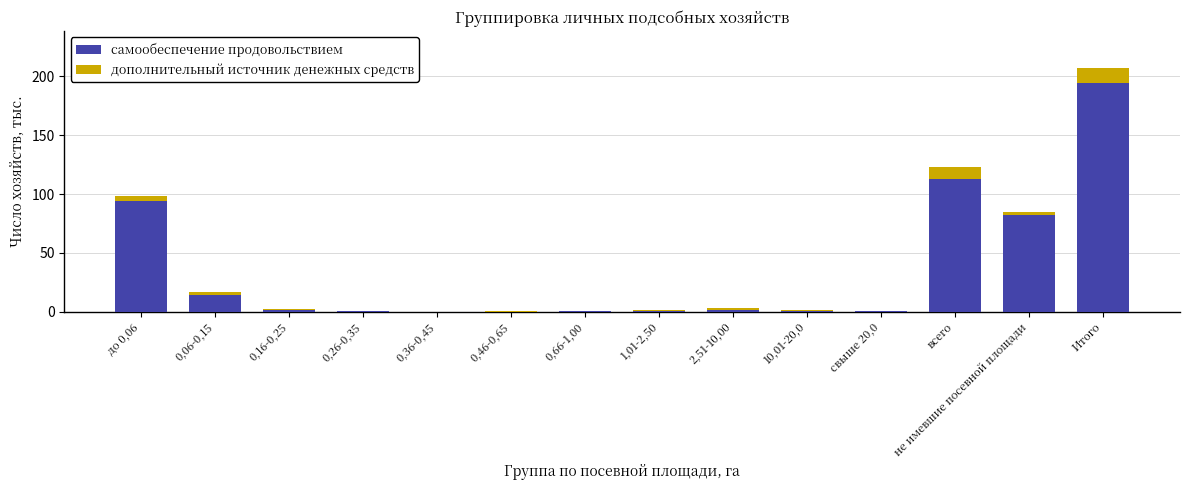

What is the maximum value for самообеспечение продовольствием?

194.4